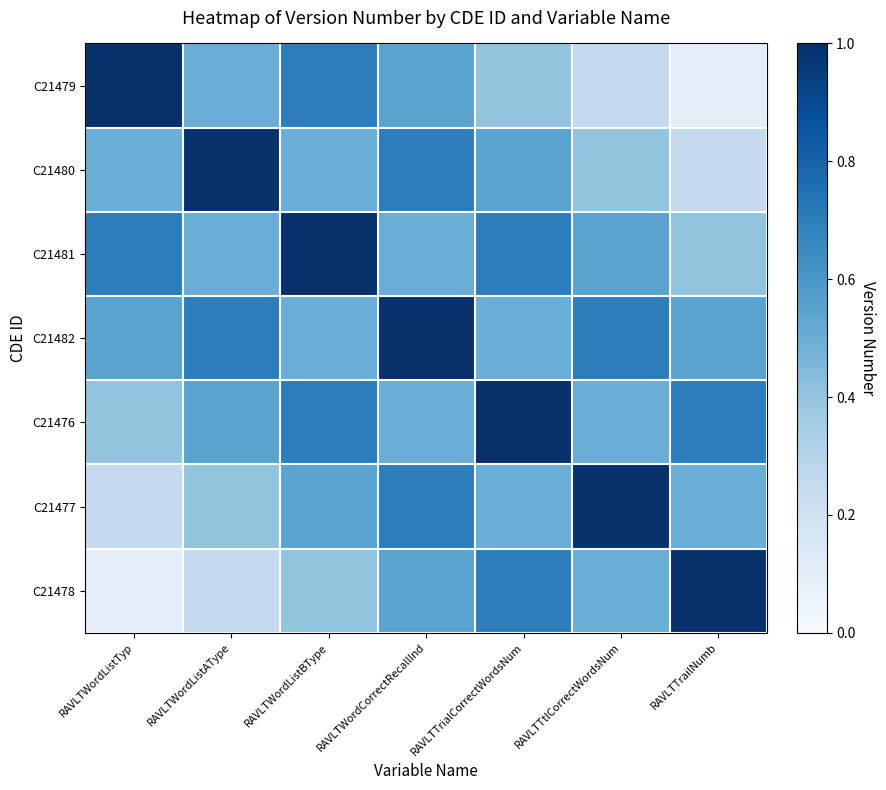

At how many categories does at least one series exceed 0?

7